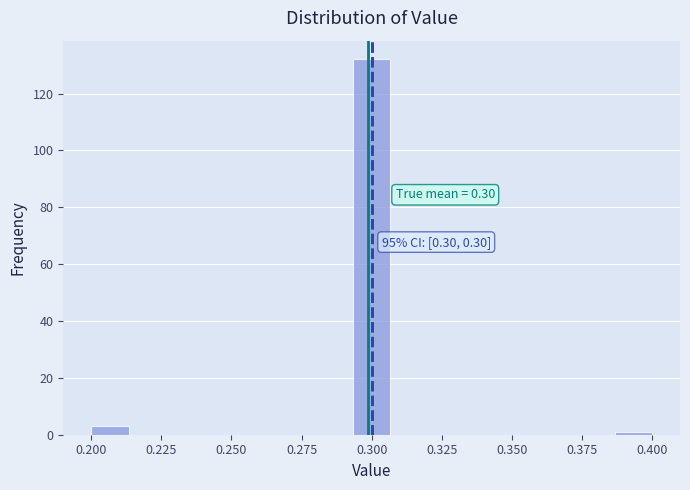

Around what value on the x-axis is the tallest bar? Give the approximate position of its centre, as read against the axis.

0.300